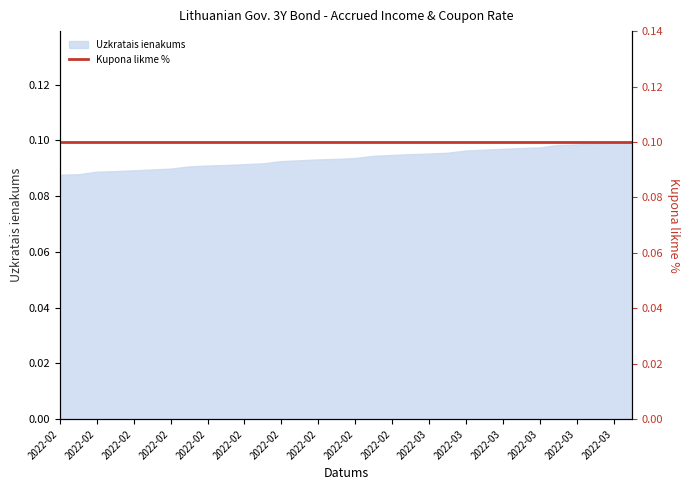

Count the values in the range 0 to 1.

32